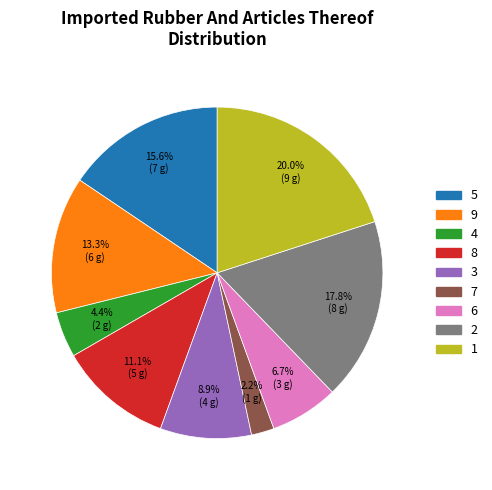

What is the ratio of the value at 6 to the value at 1?

0.3